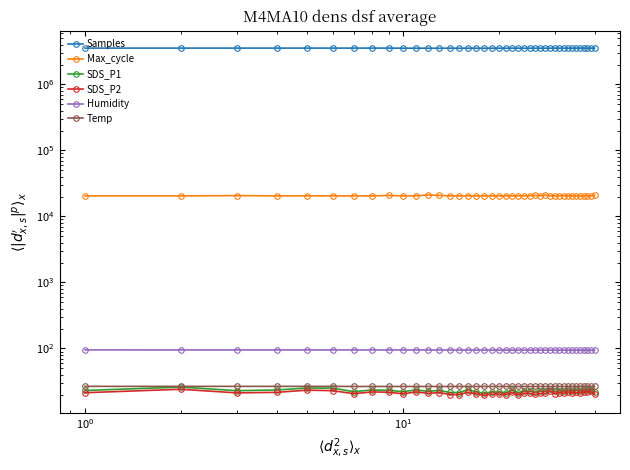

True or false: Temp and Humidity cross at least once.

False